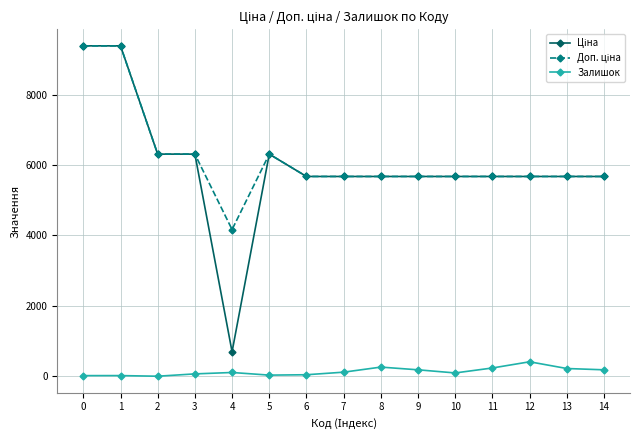

What is the greatest value displayed?

9384.0